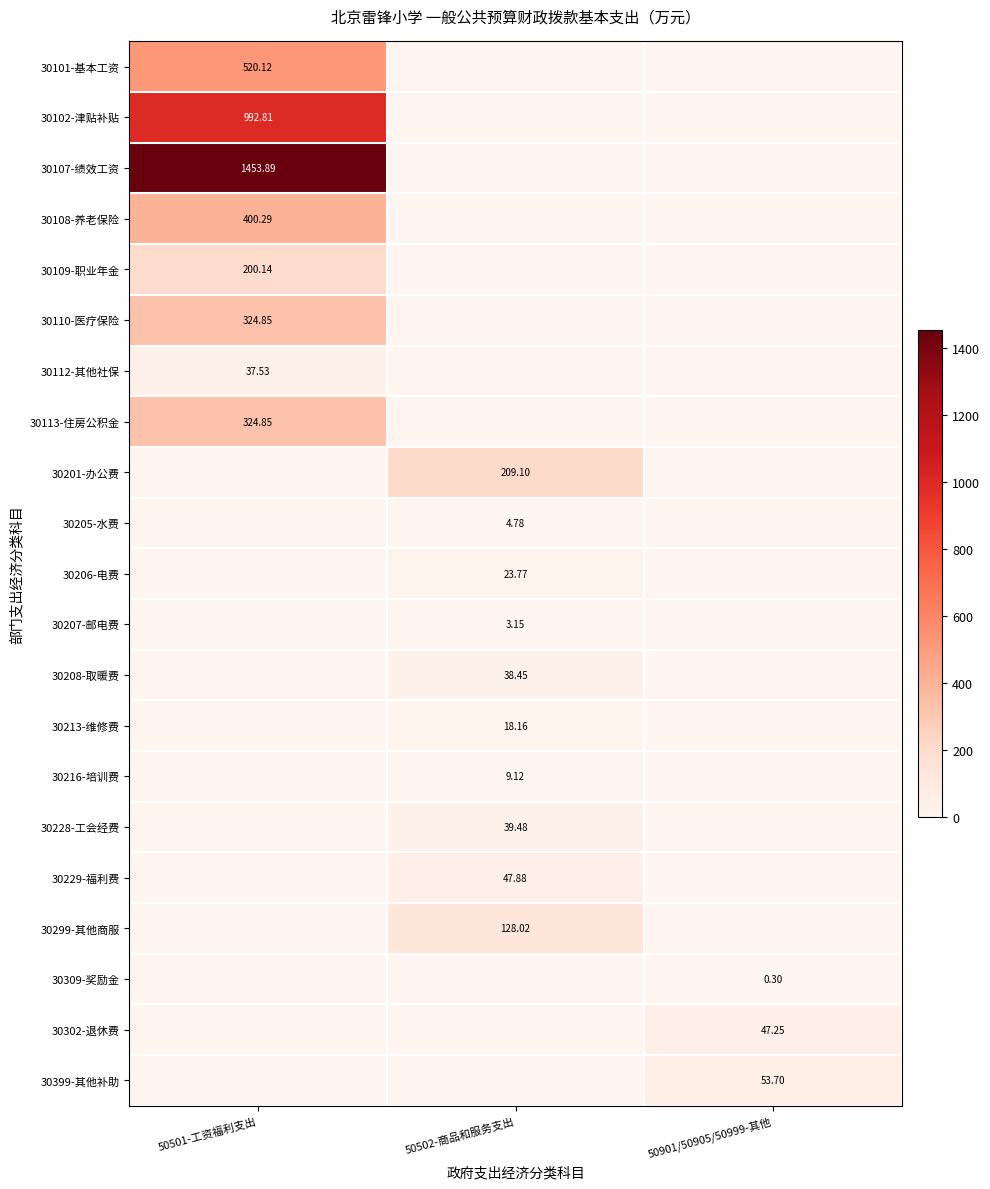

Is the value of 30109-职业年金 at 50502-商品和服务支出 greater than the value of 30101-基本工资 at 50501-工资福利支出?

No